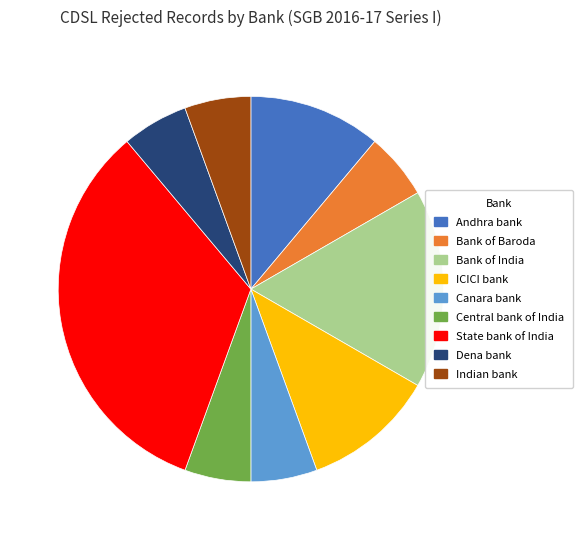

Is Canara bank the majority of the pie?

No